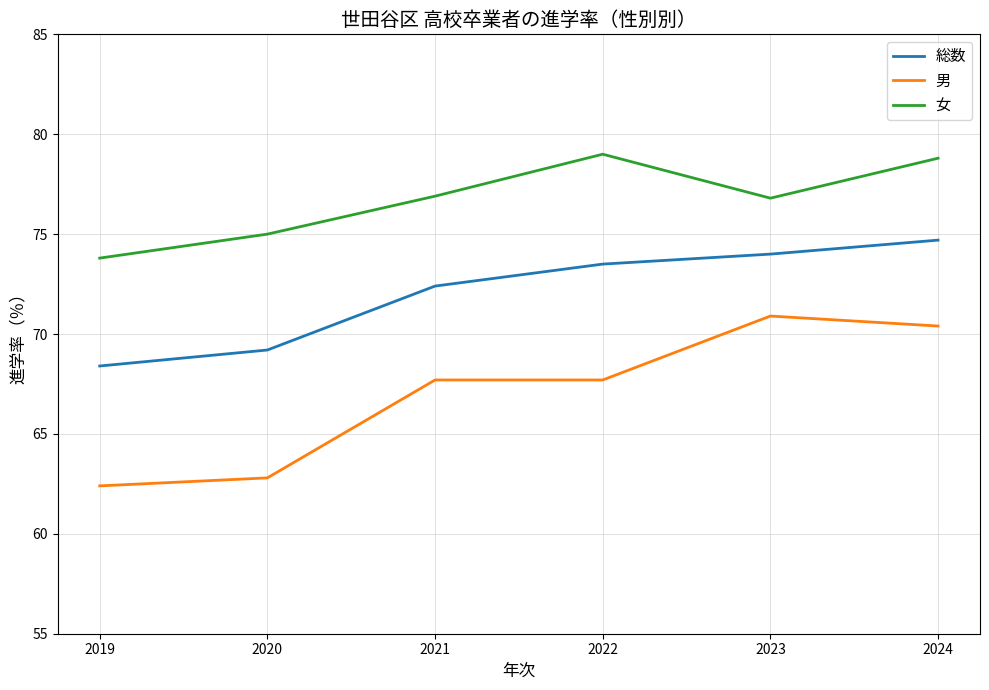

The value of 総数 at 2023 is 106.8. True or false?

False